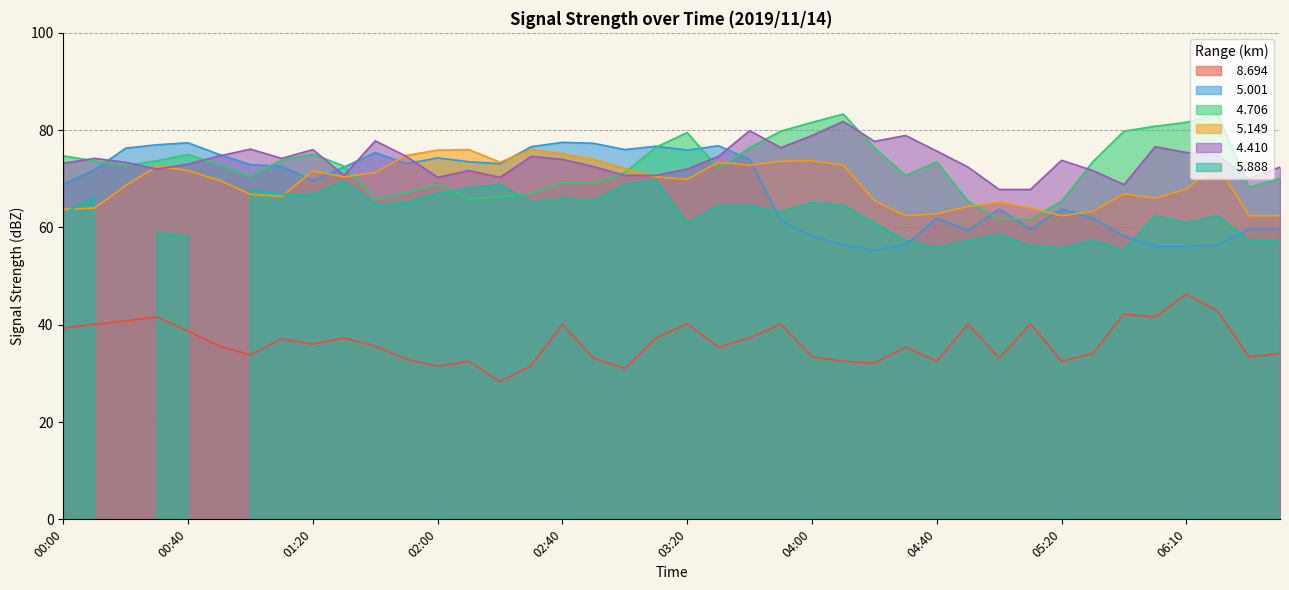

In   8.694, how many points are lower than both neighbors (excluding endpoints)?

12